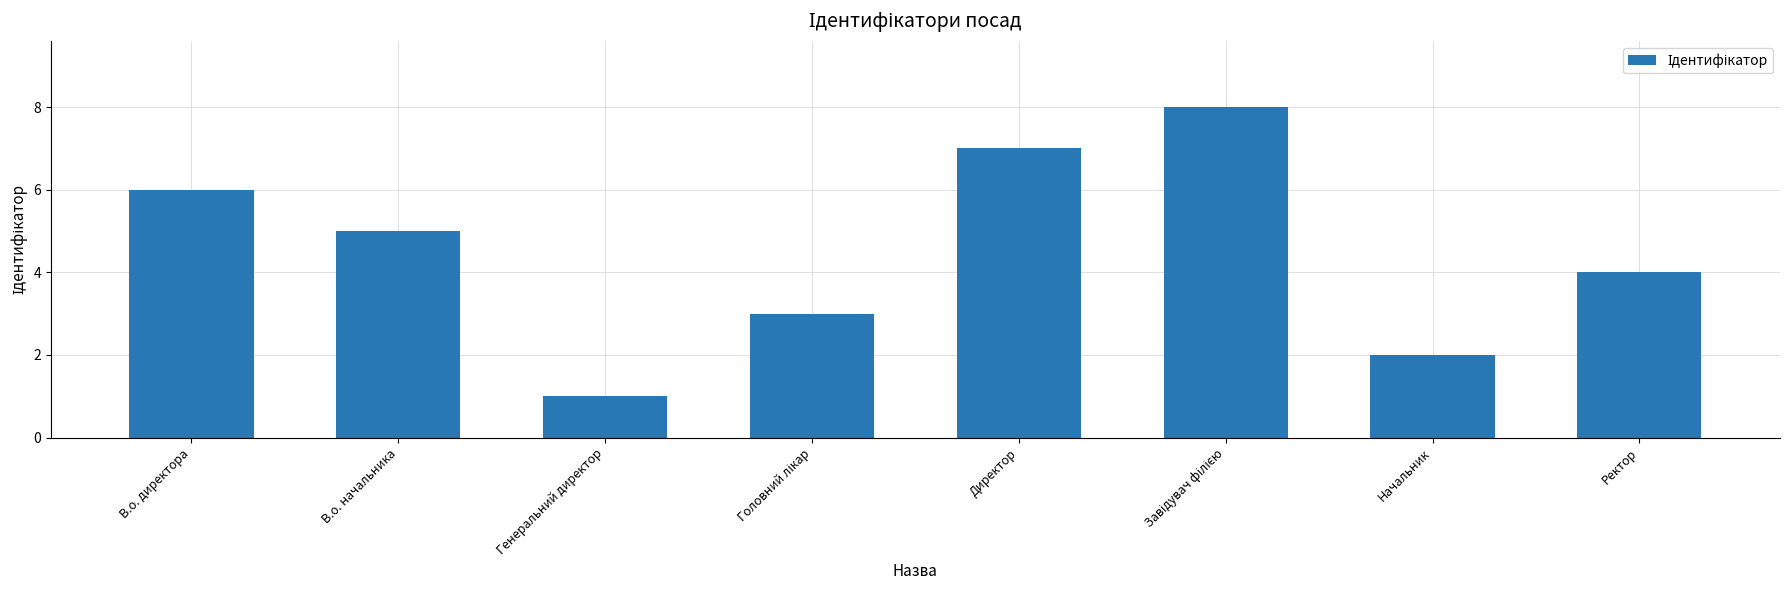

The value at Директор is 7. True or false?

True